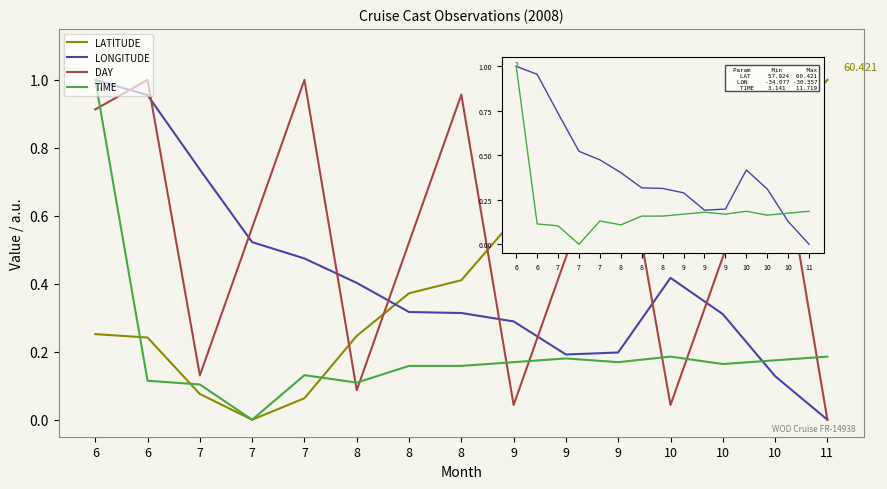

Where do LATITUDE and DAY first cross each other?

7 and 8